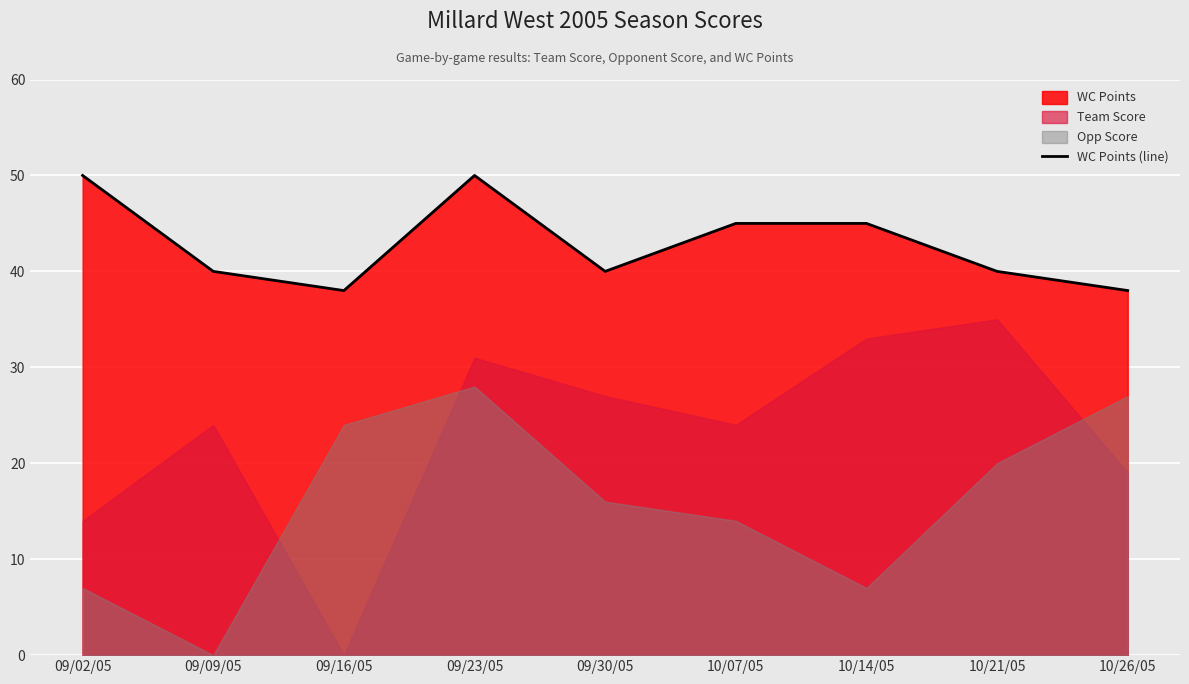

How many points are lower than both their immediate neighbors (excluding endpoints)?

2